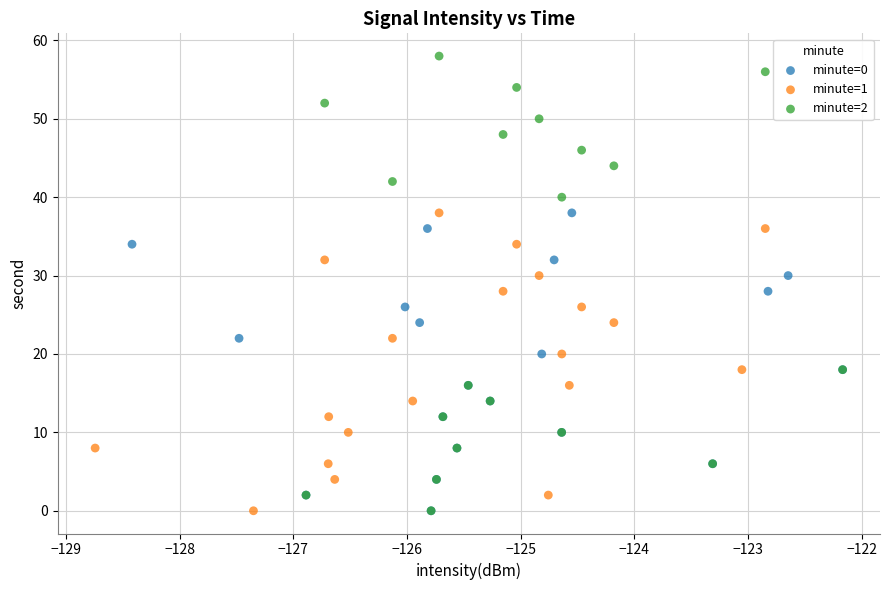

Which series has the widest spread of Y values?

minute=2